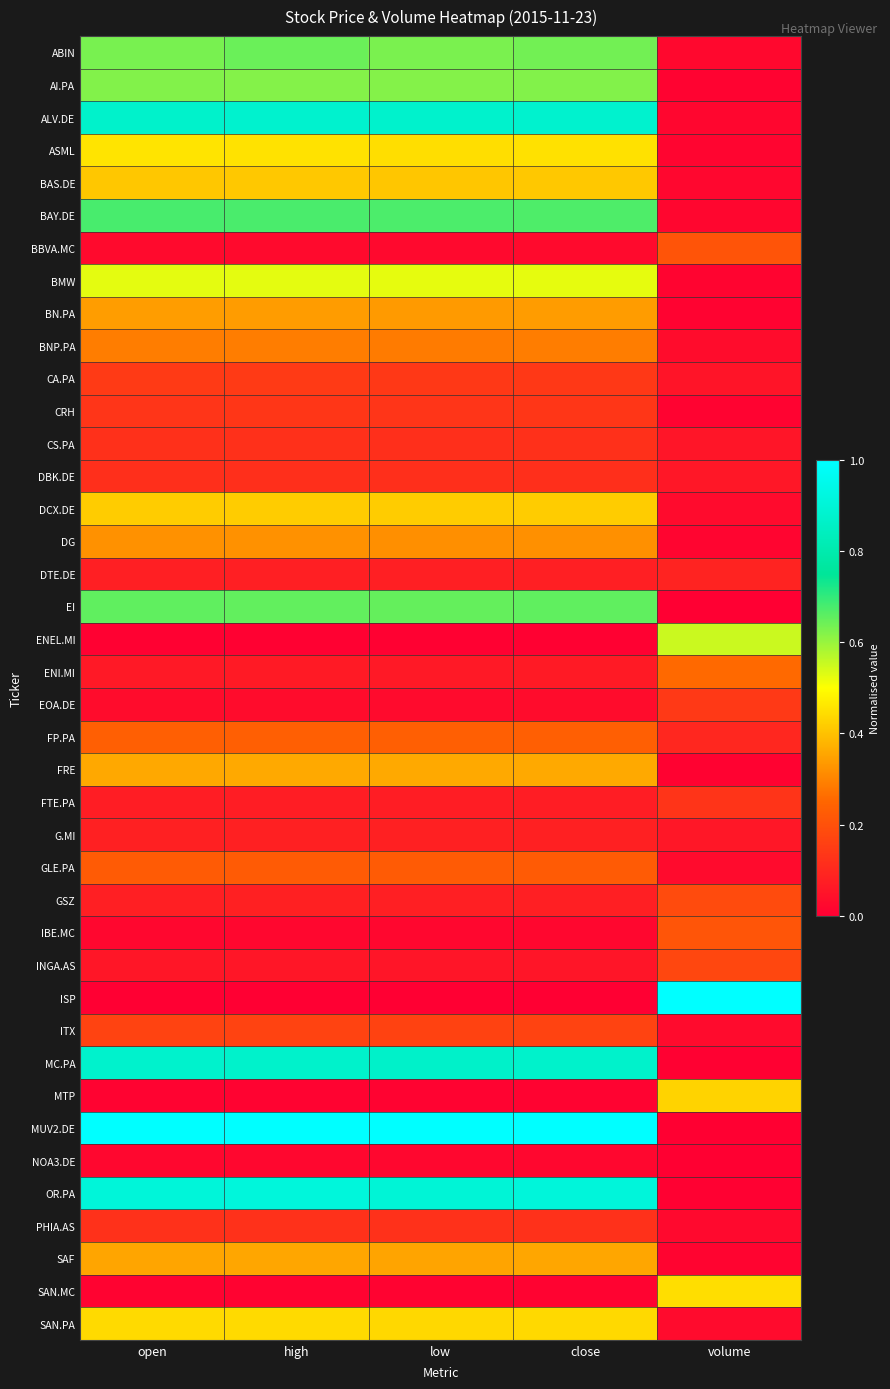

At which category does the chart reach its minimum across all series?

volume